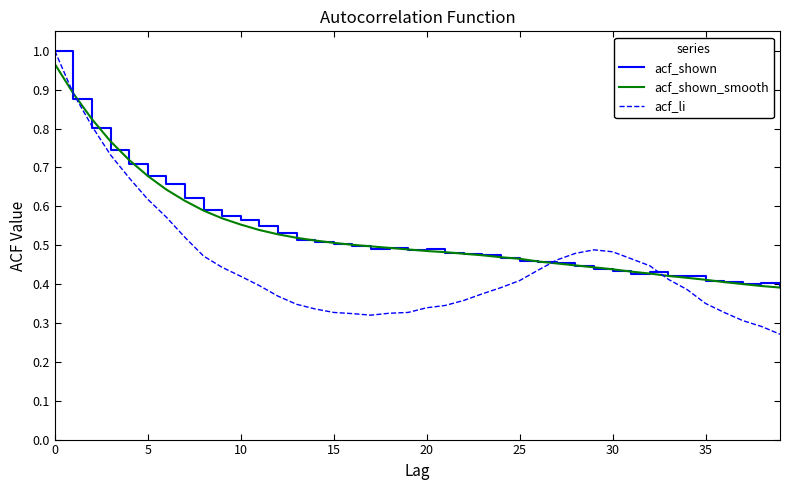

Which series has the widest spread of values?

acf_li